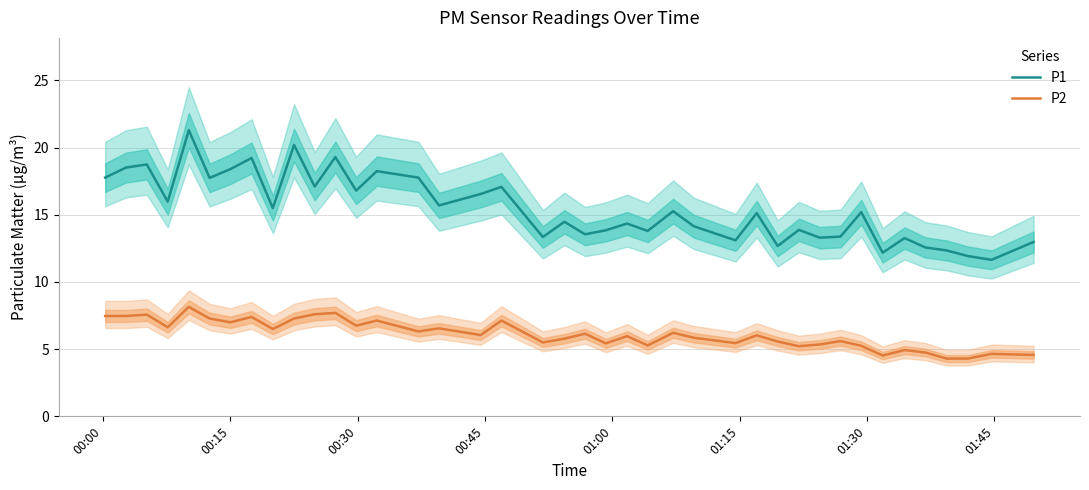

What is the maximum value for P1?

21.3